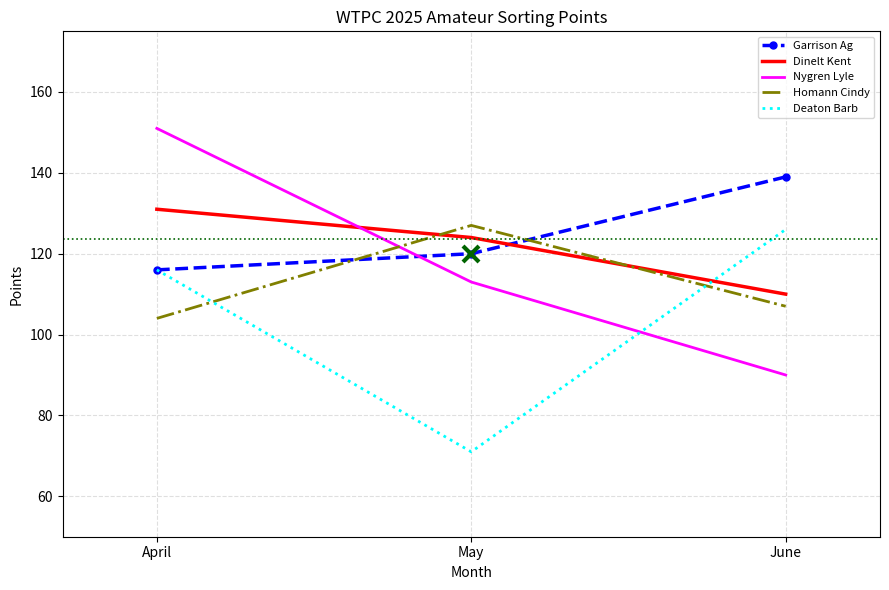

True or false: Homann Cindy has a value of 49 at May.

False